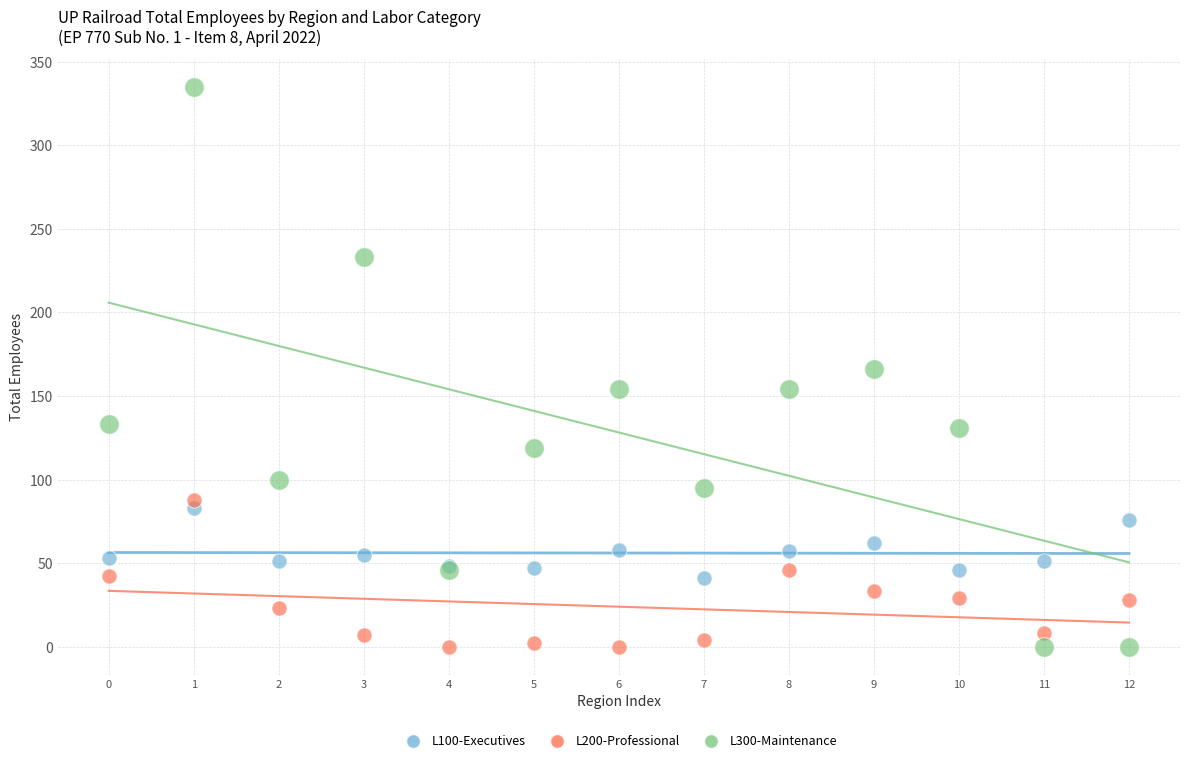

Which series has the largest Y range (max minus min)?

L300-Maintenance